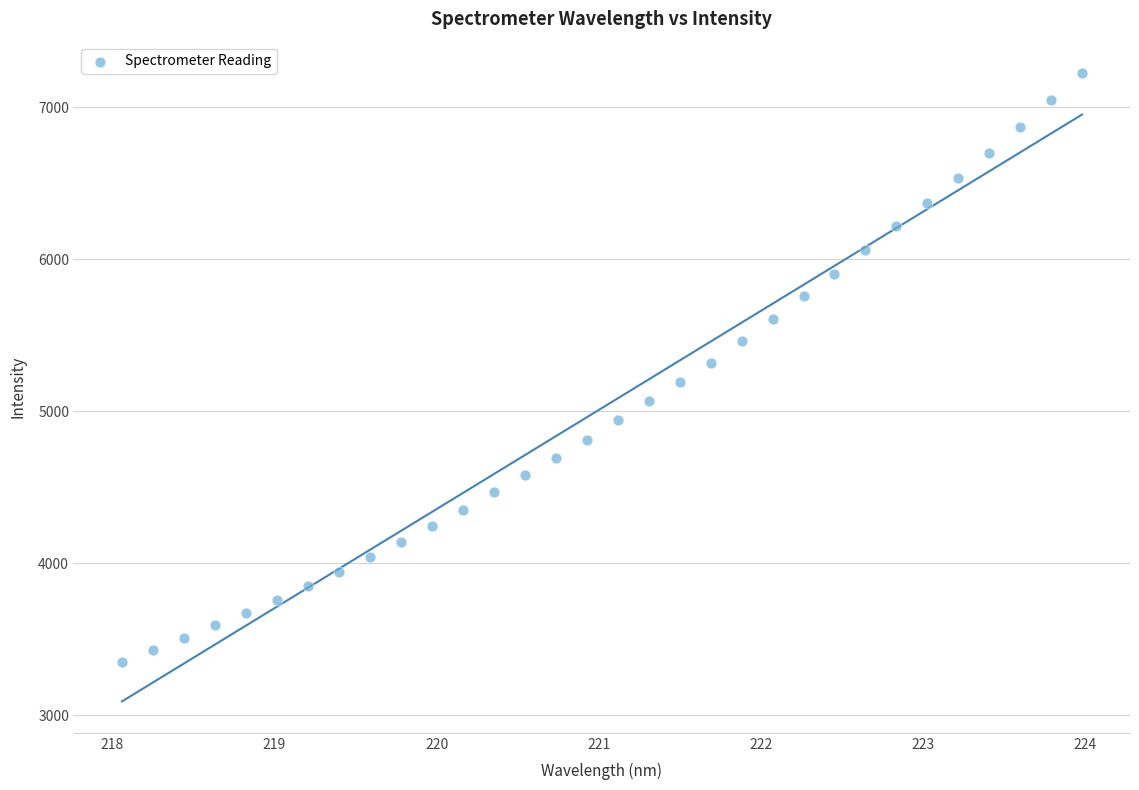

What is the range of X values (max minus min)?

5.9